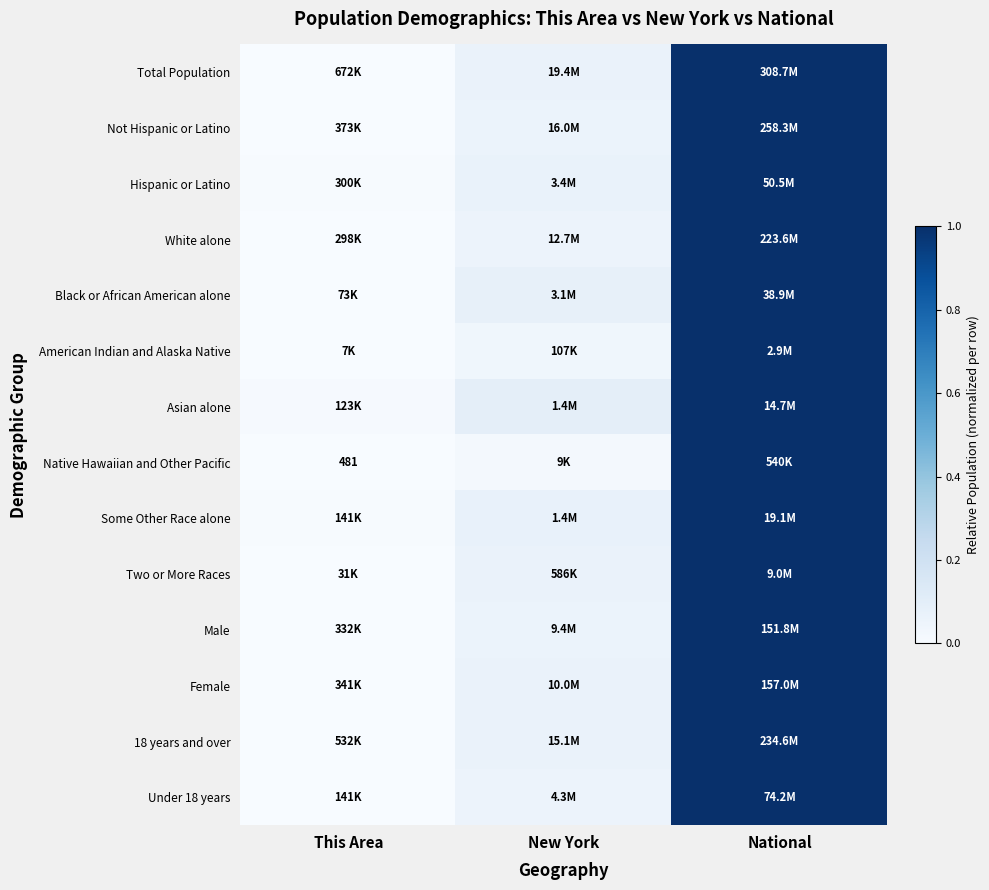

The value of Under 18 years at New York is 0.1. True or false?

True